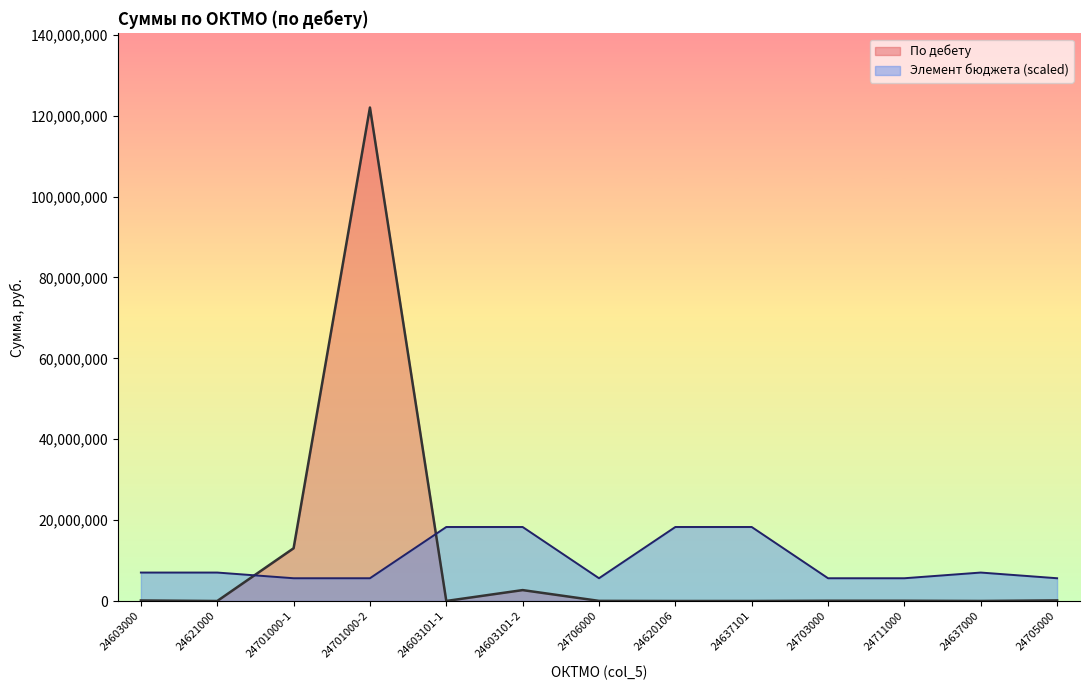

How many times do По дебету and Элемент бюджета cross each other?

2